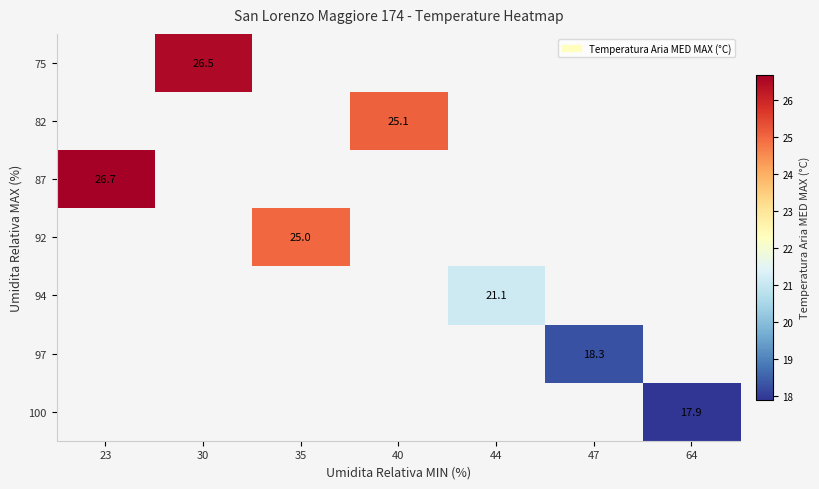

Is it true that 92 equals 25.0 at 35?

True